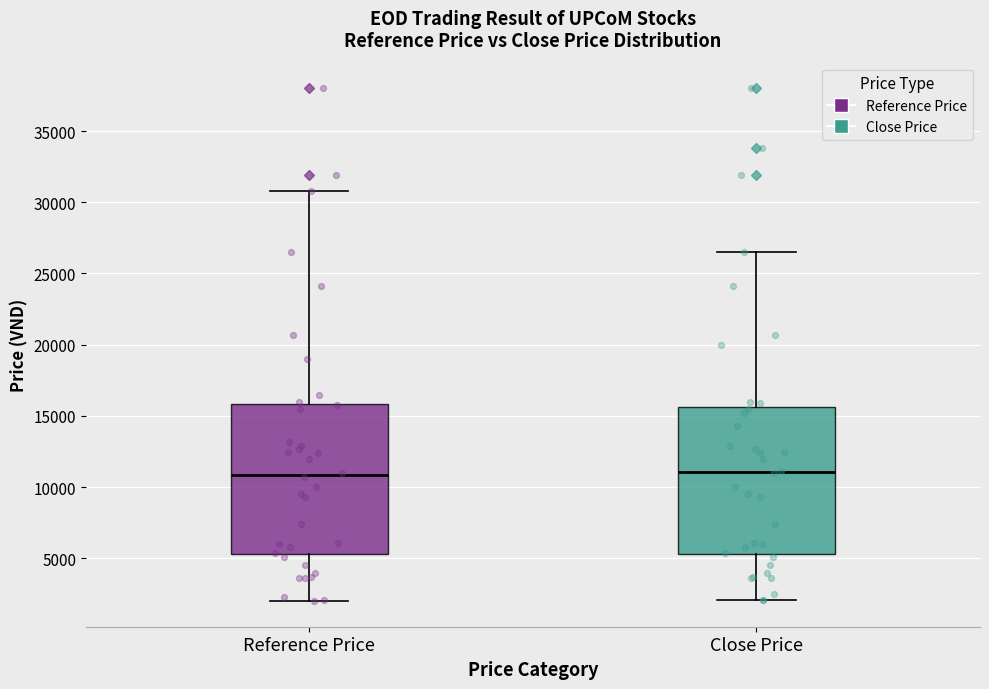

Where does the upper whisker of the box for Close Price end on the y-axis? The values are not printed on the chart, so give them approximately, as read against the axis.

26500